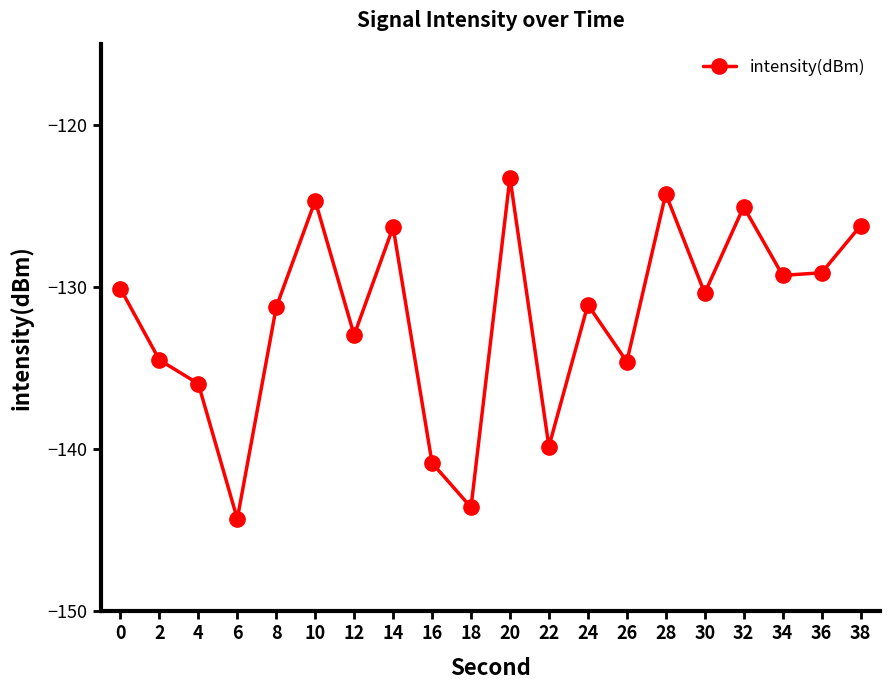

What is the sum of all values?

-2637.9